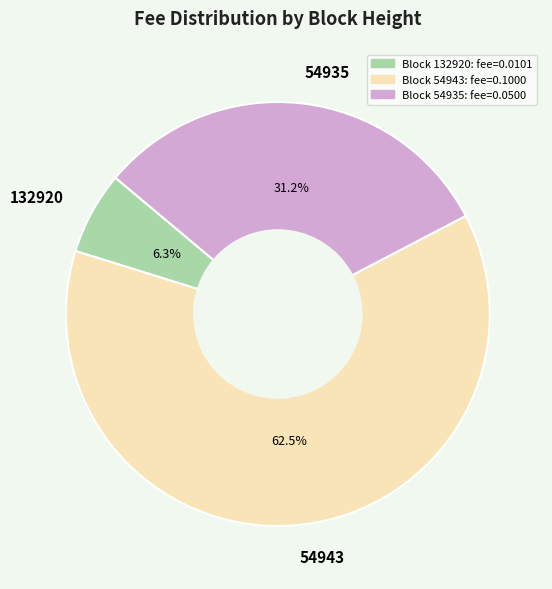

What percentage is NOT represented by 54935?

68.8%